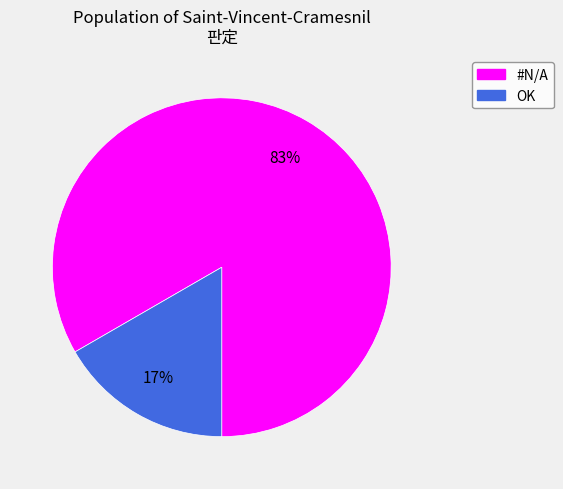

Which category has the smallest portion of the pie?

OK